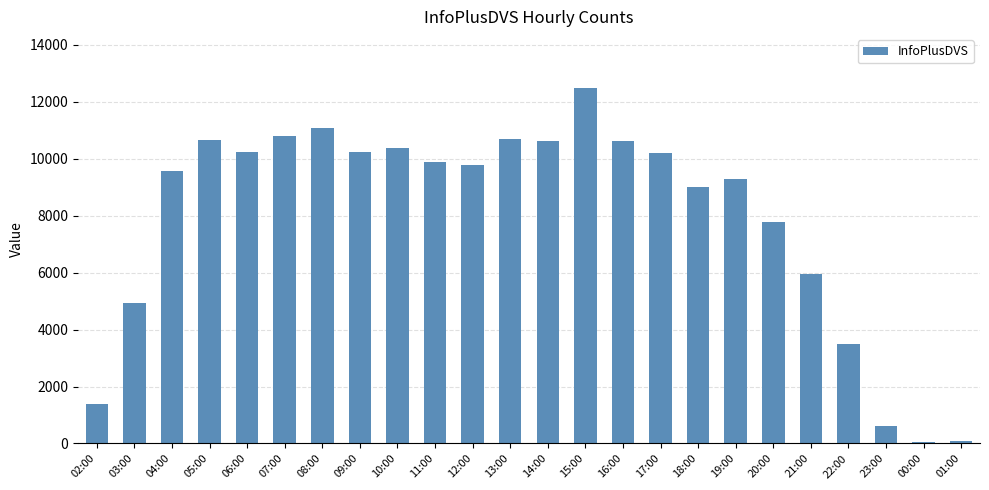

True or false: the data shows 10247 at 06:00.

True